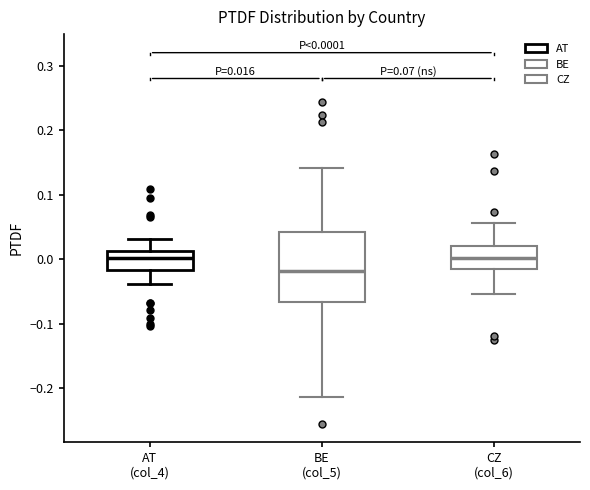

Which box is the tallest, from its lower edge to its upper edge?

BE (col_5)